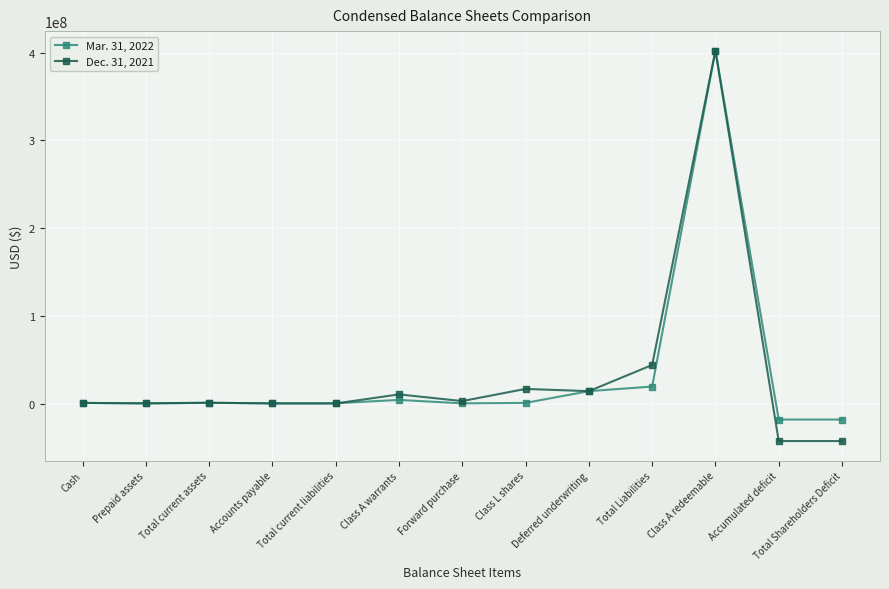

Rank the series by their average value, from lowest to highest.

Mar. 31, 2022, Dec. 31, 2021